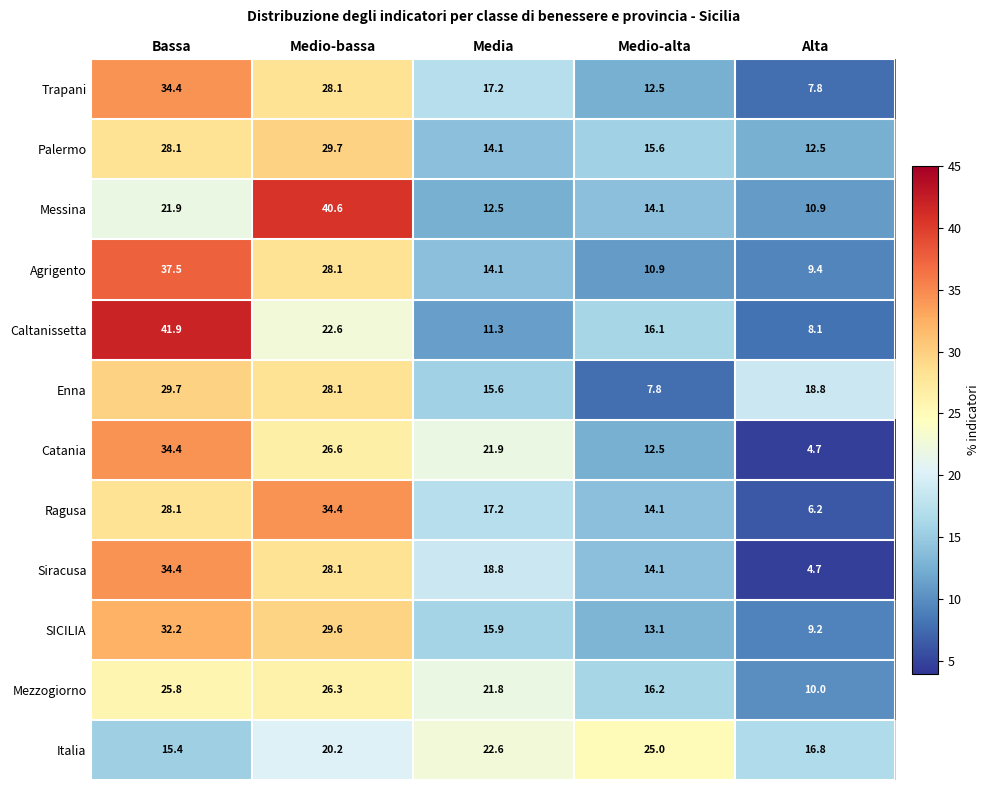

What is the difference between the second highest and minimum values in the Palermo series?

15.6